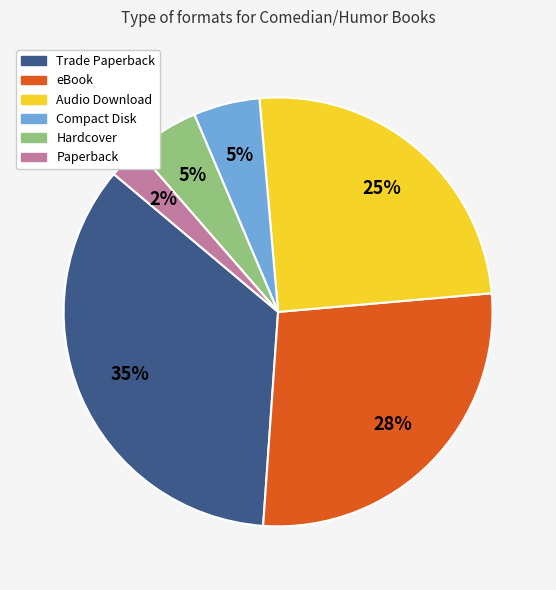

To the nearest percent, what percentage of the pie is Compact Disk?

5%